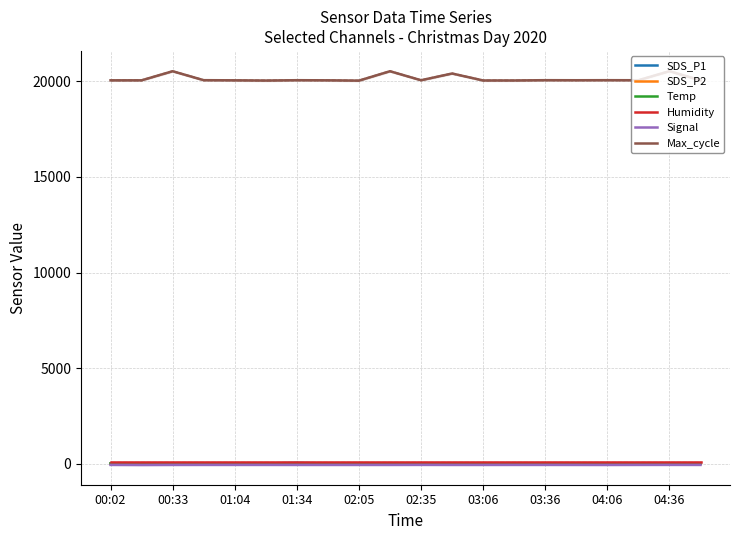

Reading right to left, transcribe all the data shown in this chart.

SDS_P1: 21.5	19.6	26.3	17.3	26.9	24.2	17.0	24.7	18.2	22.2	19.5	12.7	19.4	49.9	22.6	21.5	24.2	19.5	22.8	26.9
SDS_P2: 3.4	3.7	4.3	3.0	4.3	3.4	2.5	3.9	3.2	3.3	4.0	2.4	3.6	18.7	3.3	3.4	3.4	4.0	5.3	4.3
Temp: 11.0	11.1	11.2	11.2	11.2	11.2	11.1	11.1	11.1	11.0	11.0	11.0	11.2	10.8	10.9	11.0	11.2	11.0	11.2	11.0
Humidity: 99.9	99.9	99.9	99.9	99.9	99.9	99.9	99.9	99.9	99.9	99.9	99.9	99.9	99.9	99.9	99.9	99.9	99.9	99.9	99.9
Signal: -55.0	-54.0	-55.0	-57.0	-56.0	-55.0	-55.0	-56.0	-56.0	-54.0	-56.0	-56.0	-56.0	-56.0	-55.0	-55.0	-55.0	-56.0	-60.0	-55.0
Max_cycle: 20047.0	20525.0	20051.0	20054.0	20051.0	20054.0	20039.0	20039.0	20403.0	20051.0	20522.0	20031.0	20047.0	20053.0	20035.0	20047.0	20054.0	20522.0	20047.0	20047.0